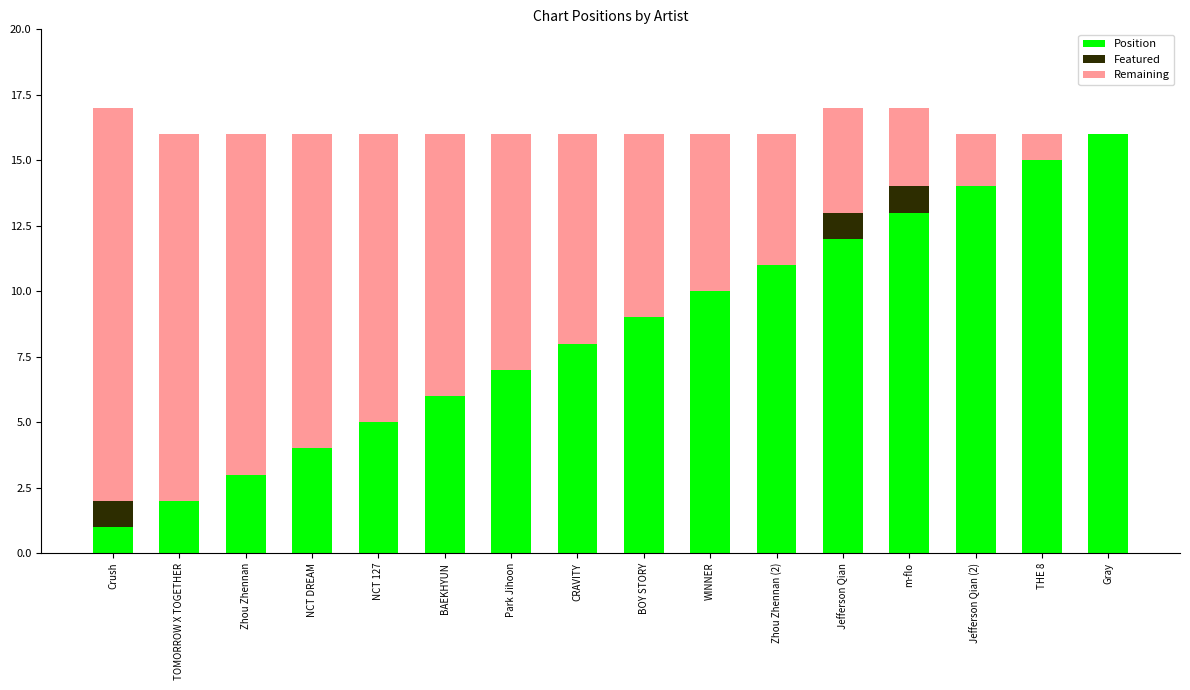

What is the total value across all series at CRAVITY?

16